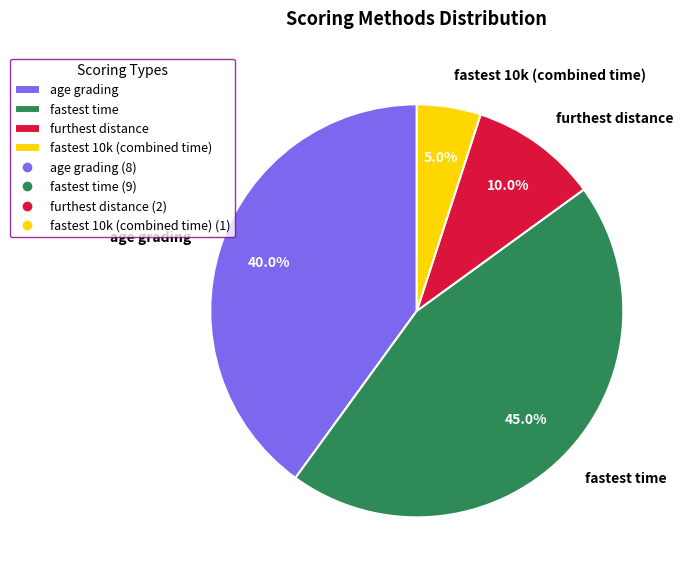

The age grading slice represents 29% of the pie. True or false?

False